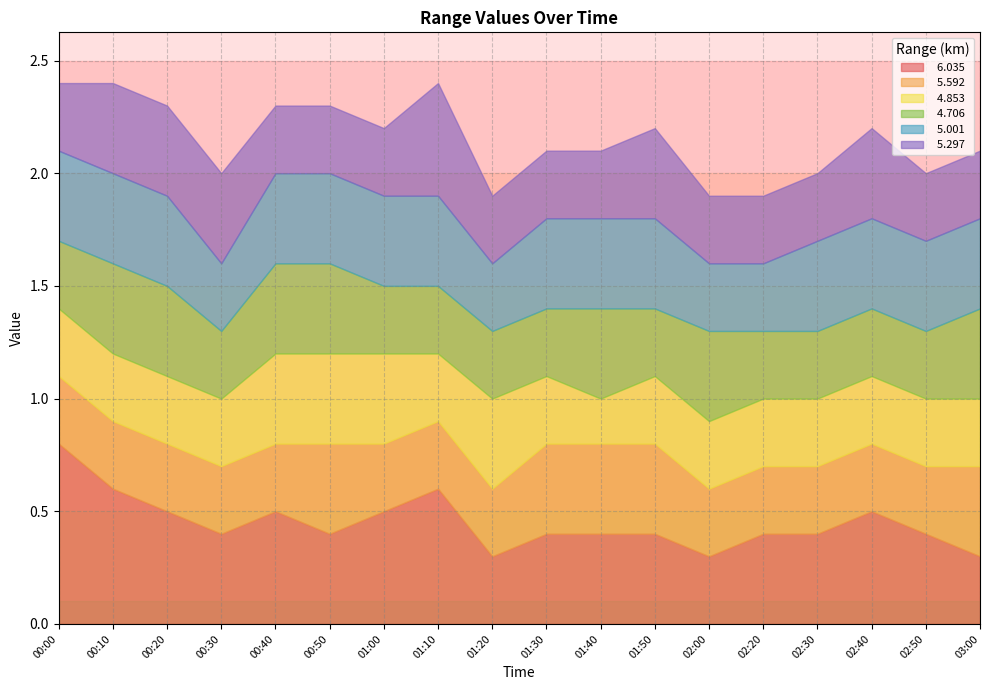

True or false:   5.001 has a value of 0.2 at 2006/04/26 02:40.

False